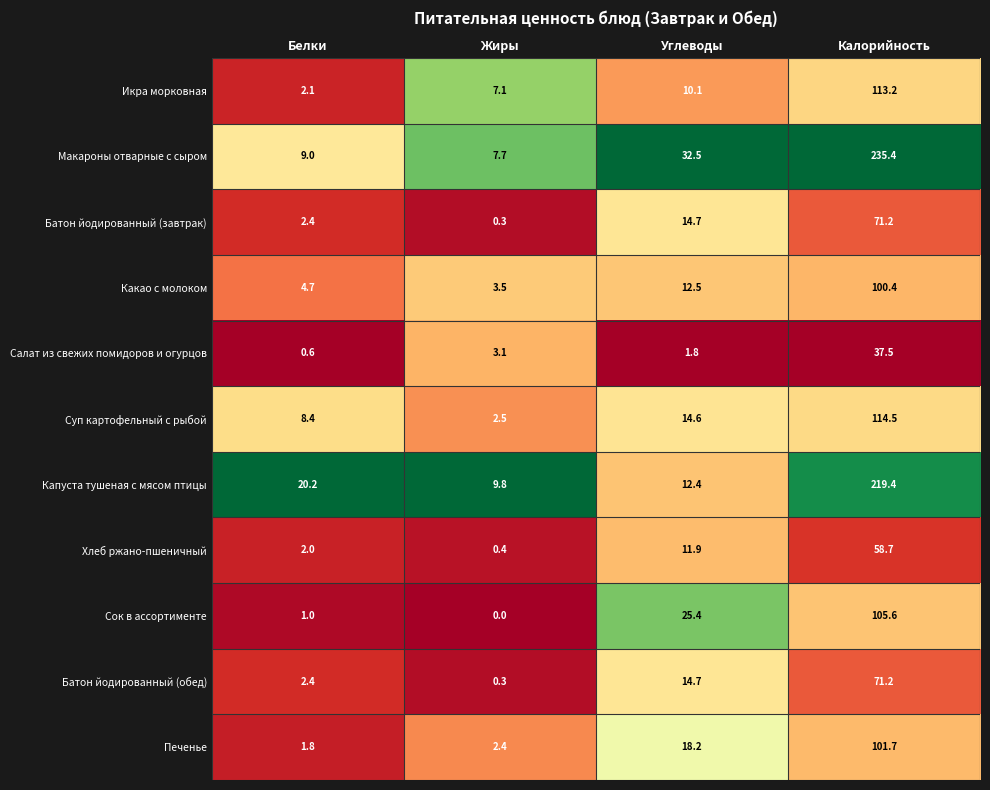

What is the total value across all series at Калорийность?

1228.8